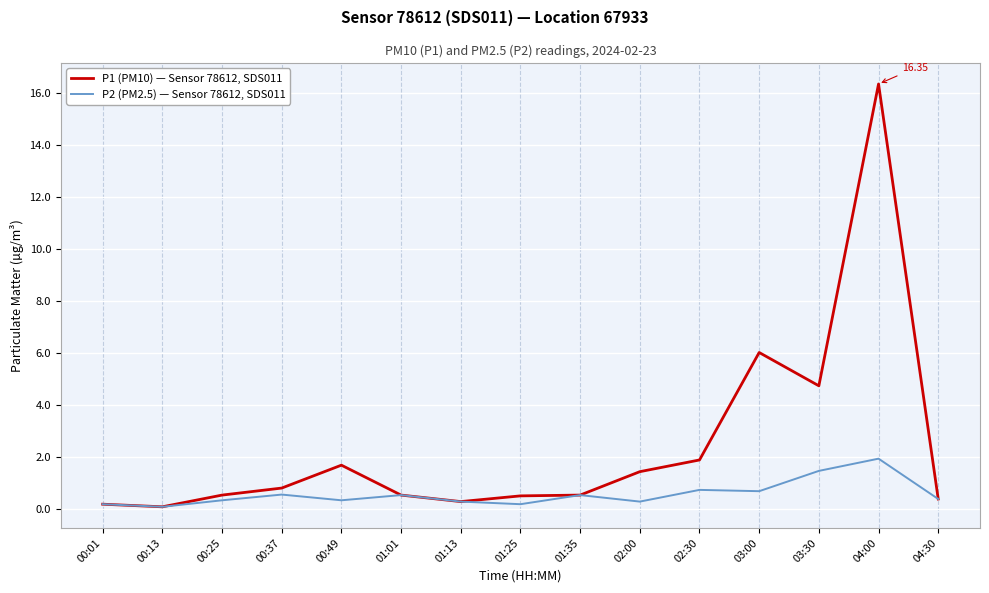

The P1 (PM10) — Sensor 78612, SDS011 series shows 0.2 at 00:01. True or false?

True